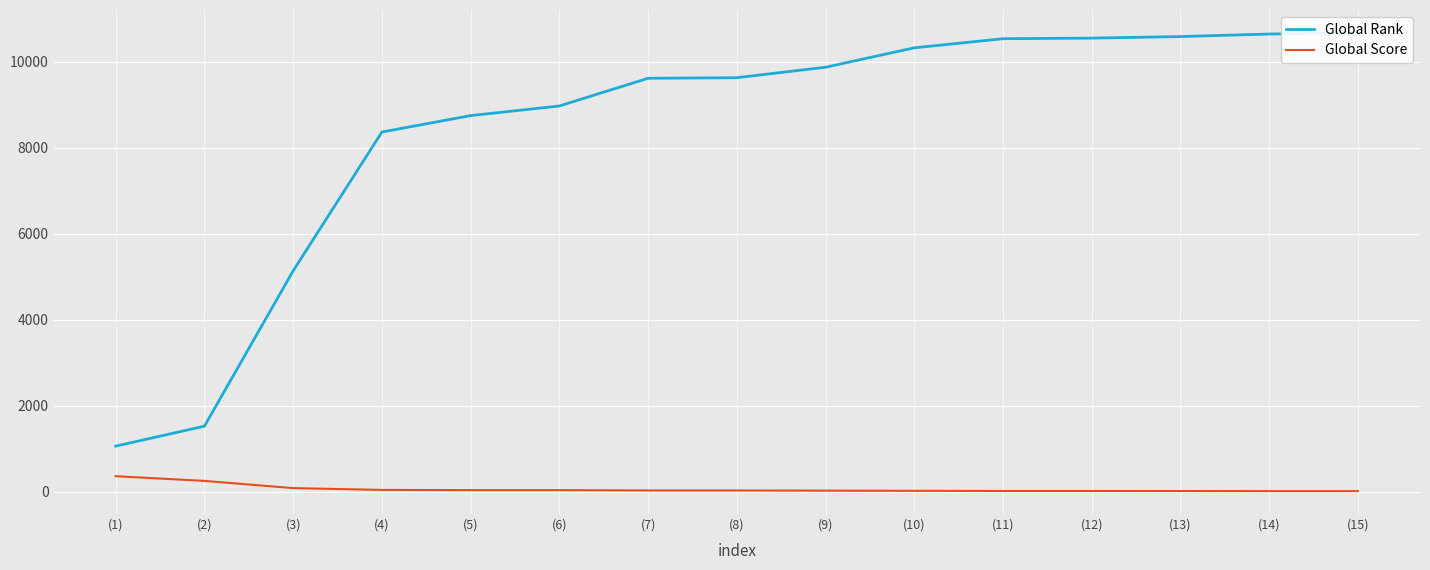

What is the sum of all Global Score values?

935